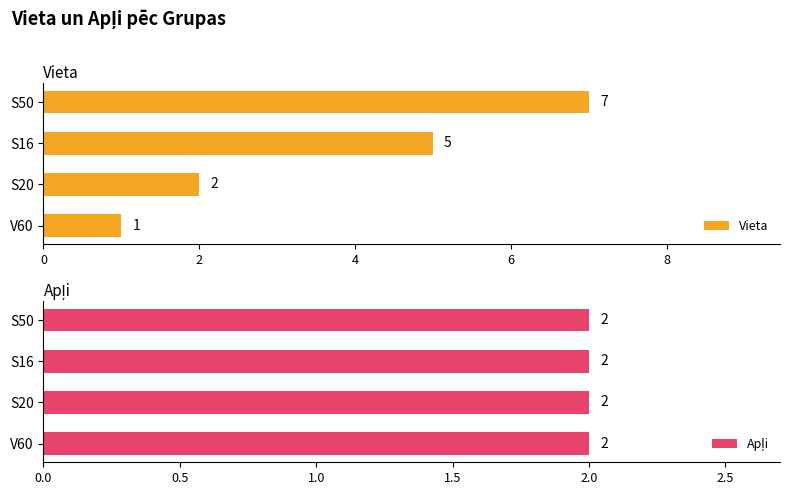

Which category has the lowest value in the Vieta series?

V60